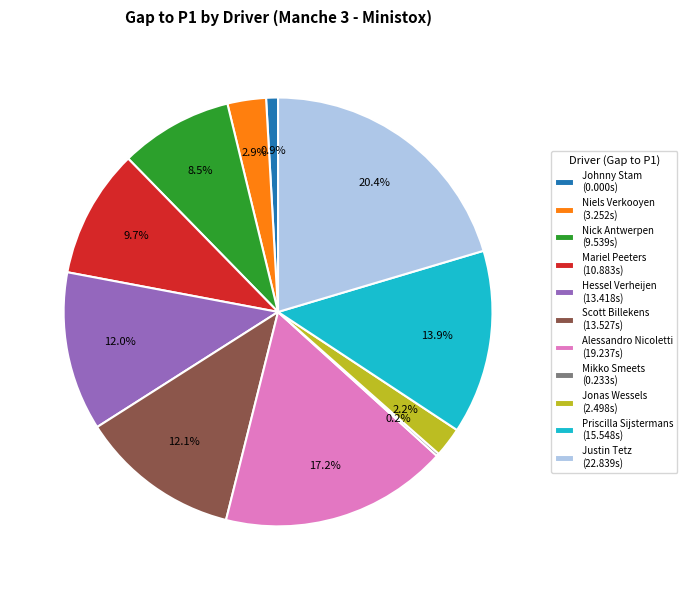

To the nearest percent, what is the combined percentage of Scott Billekens and Jonas Wessels?

14%